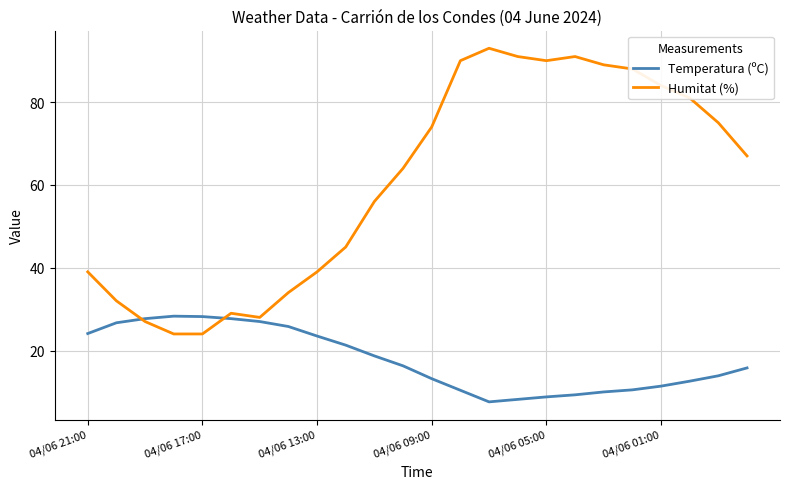

What is the minimum value shown in the chart?

7.6